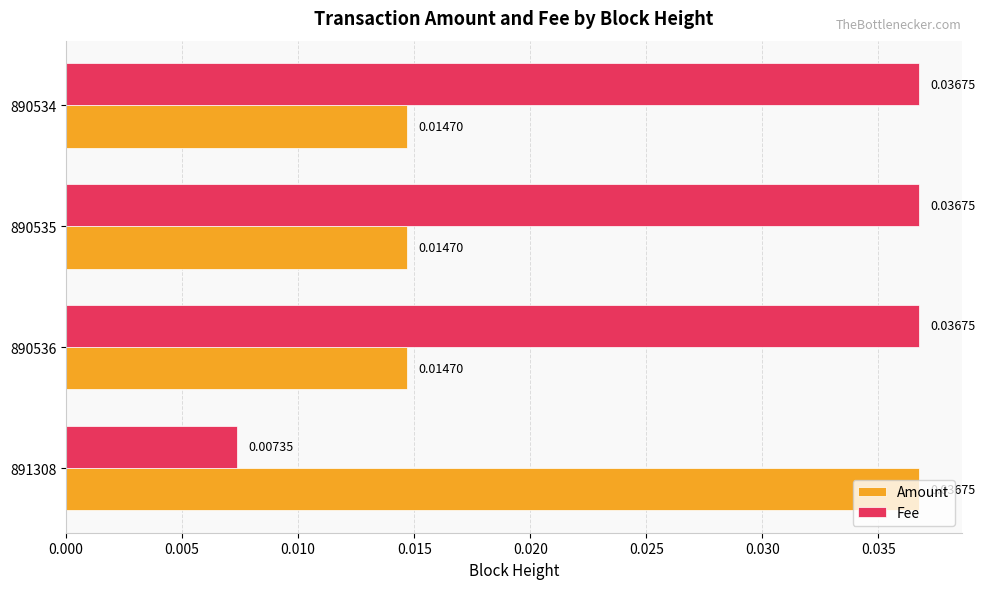

Rank the series by their average value, from lowest to highest.

Amount, Fee